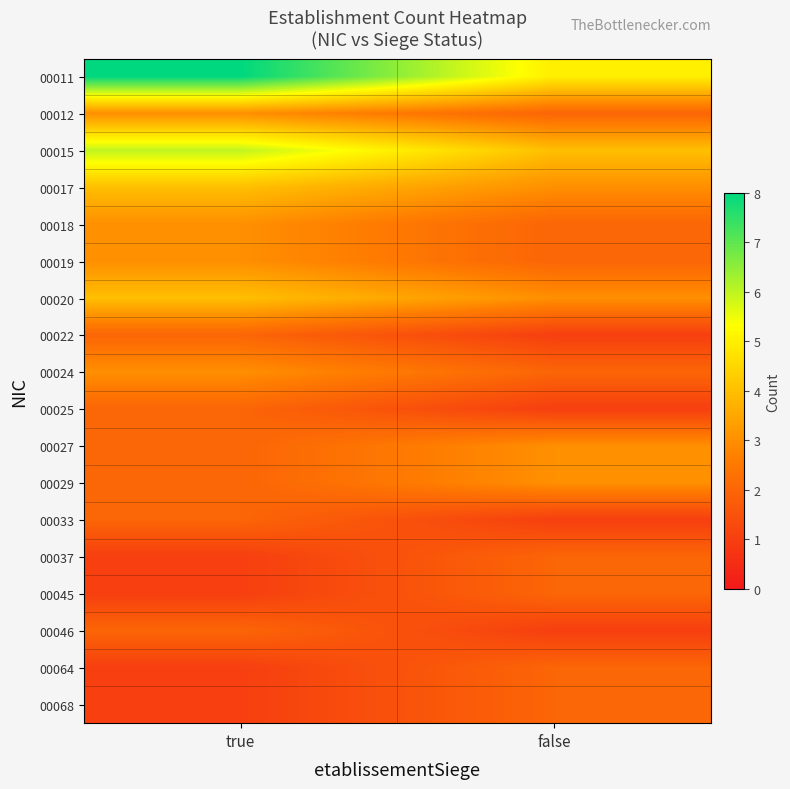

Between false and true, which is larger?

true